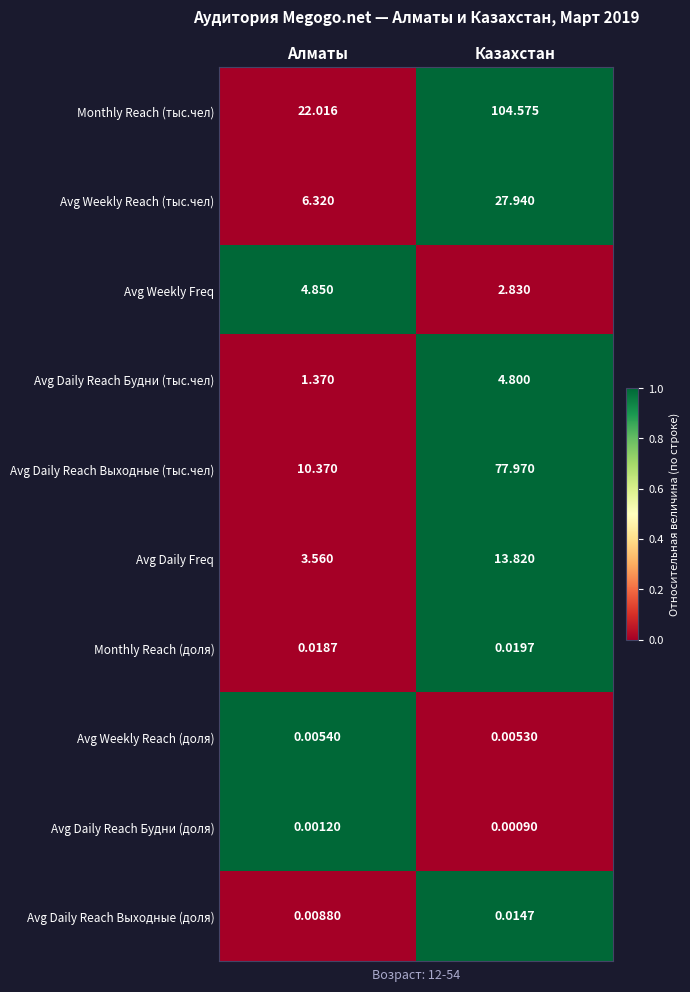

At which label is Avg Daily Reach Выходные (доля) closest to 0?

Алматы